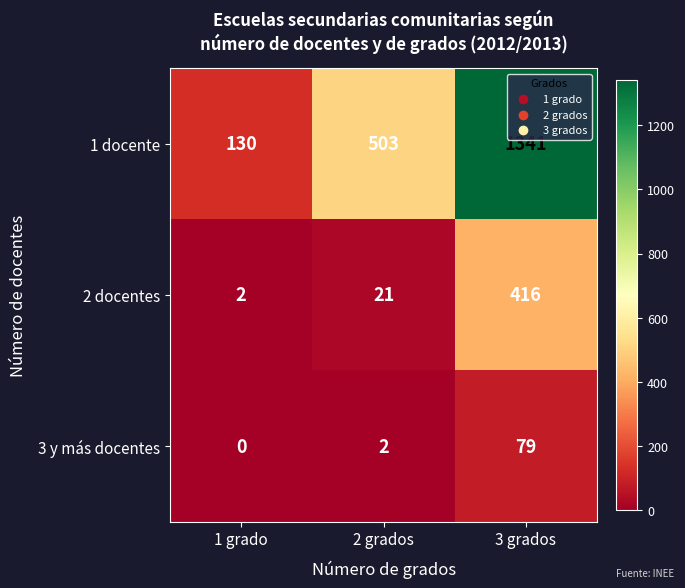

How many categories are shown in the chart?

3